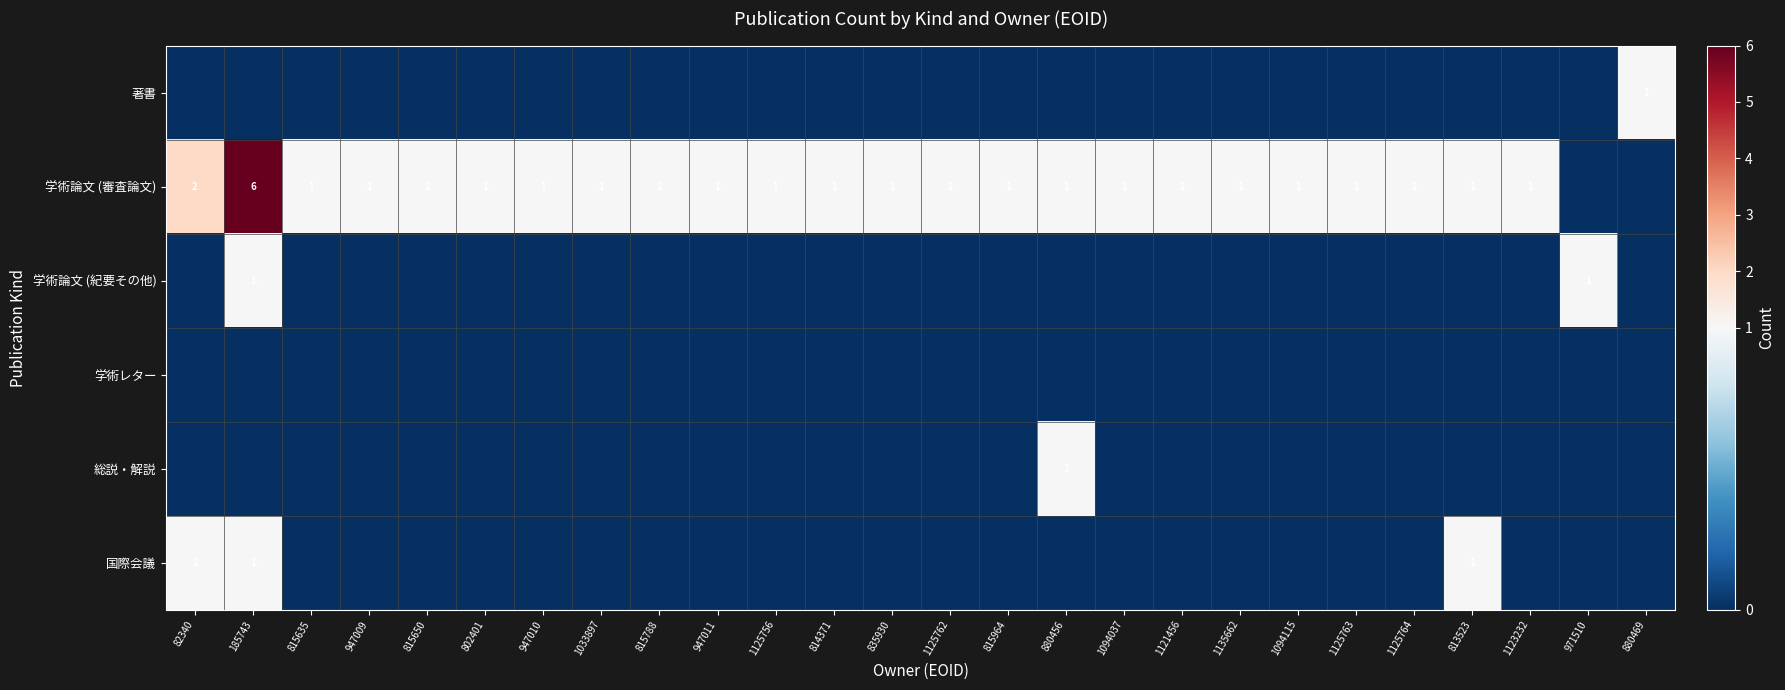

Count the number of categories in the chart.

26